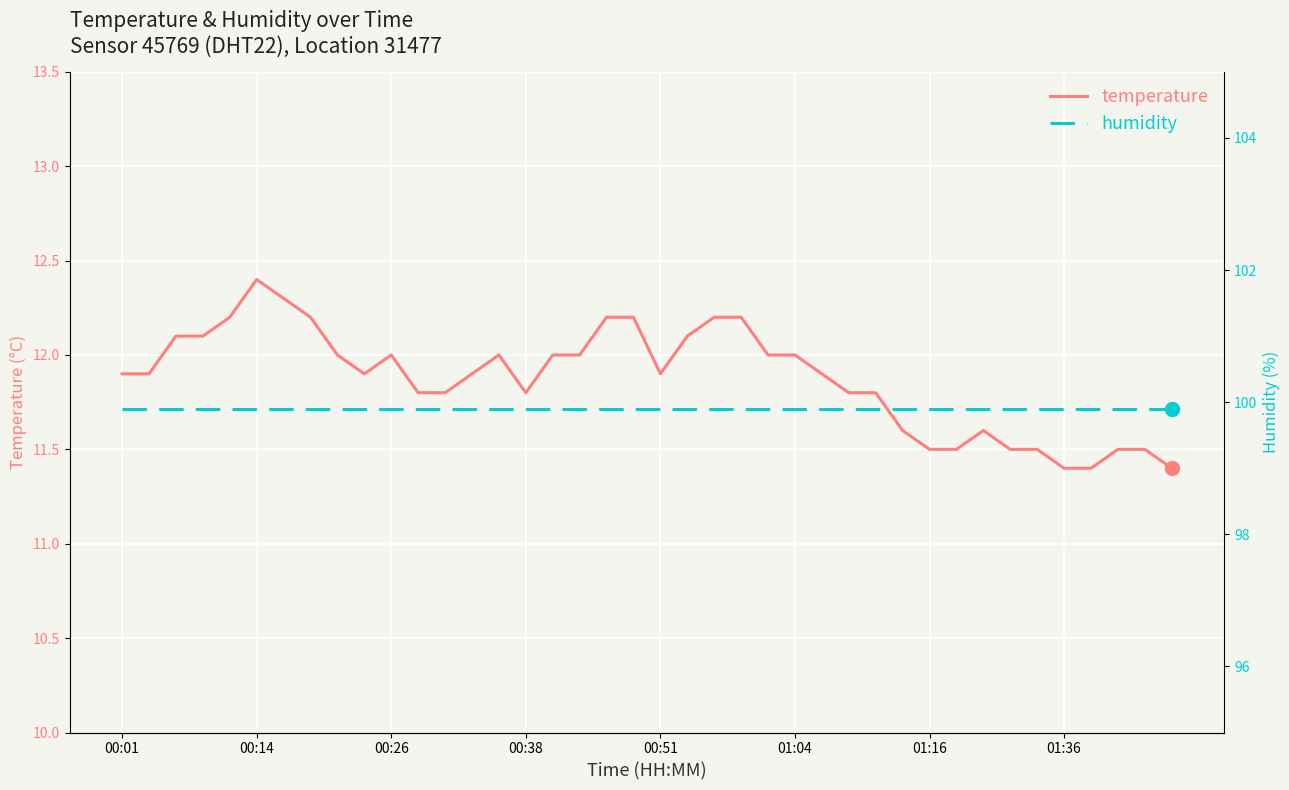

At 8, list the series in order from smallest to largest.

temperature, humidity